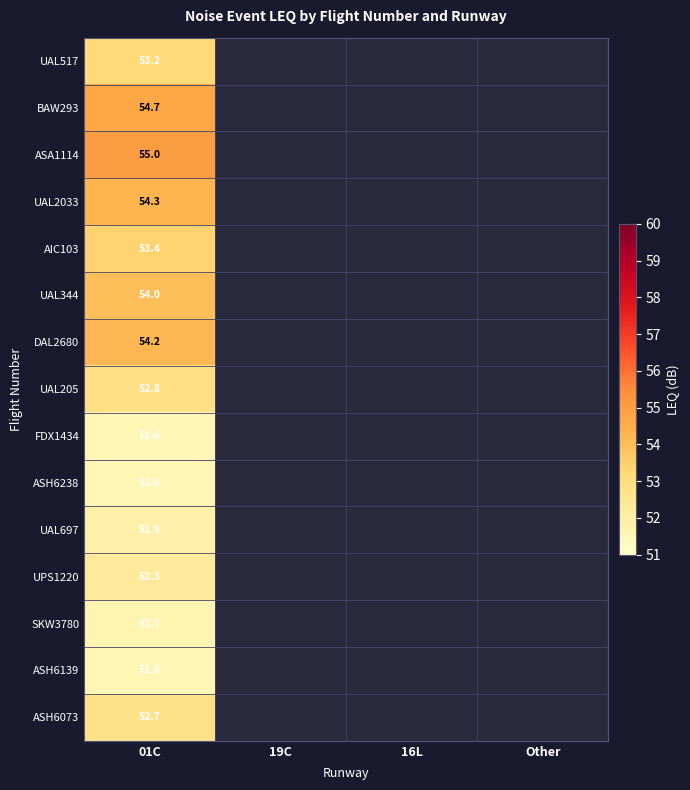

At how many categories does at least one series exceed 54?

1